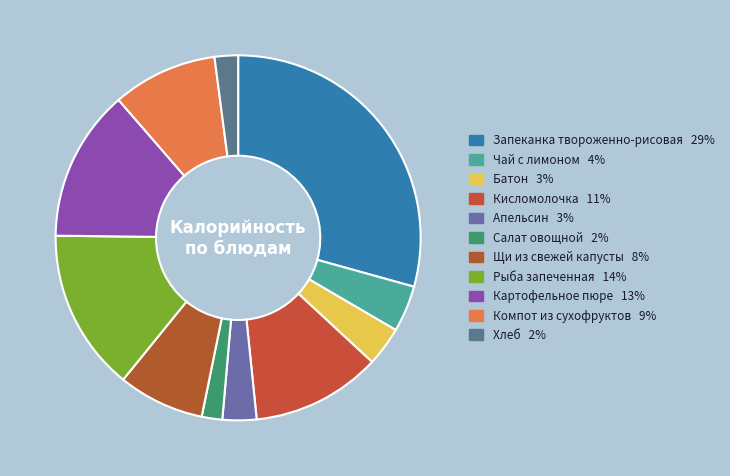

How many slices are in this pie chart?

11